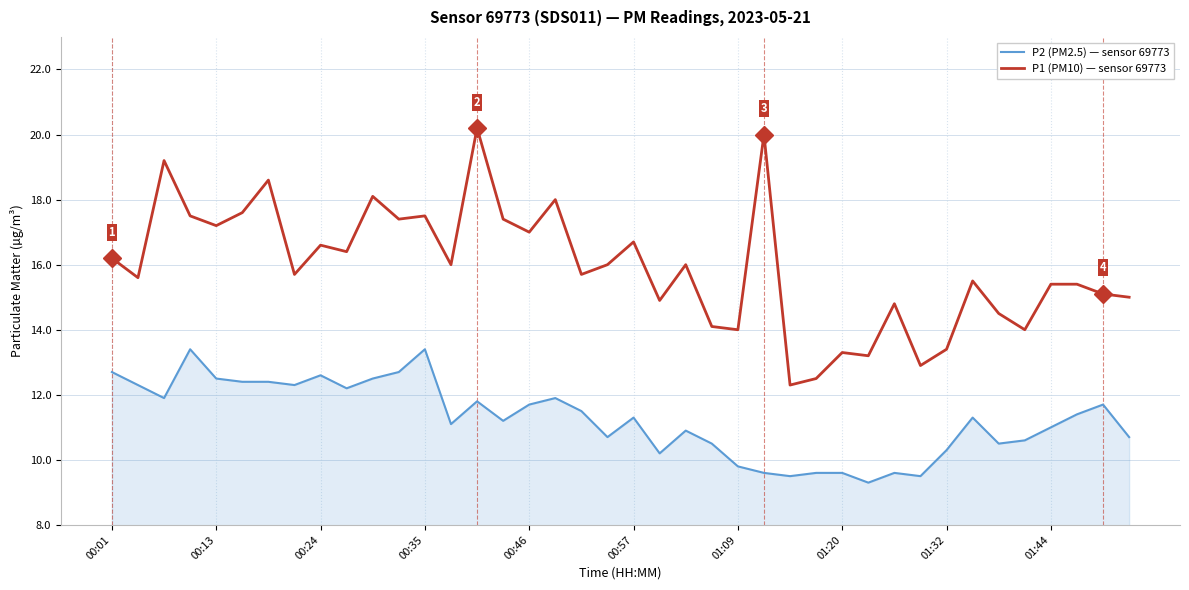

True or false: P1 (PM10) — sensor 69773 and P2 (PM2.5) — sensor 69773 intersect in this chart.

False